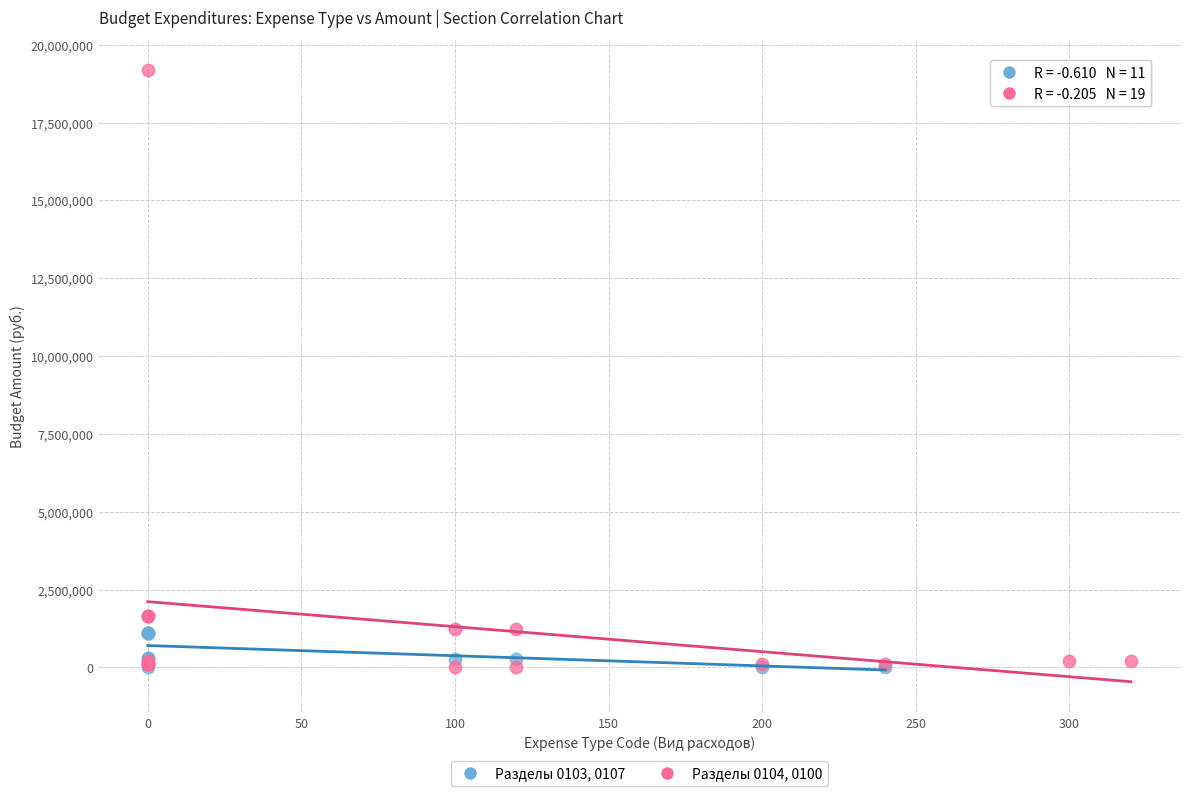

Which series reaches the maximum Y coordinate?

Разделы 0104, 0100